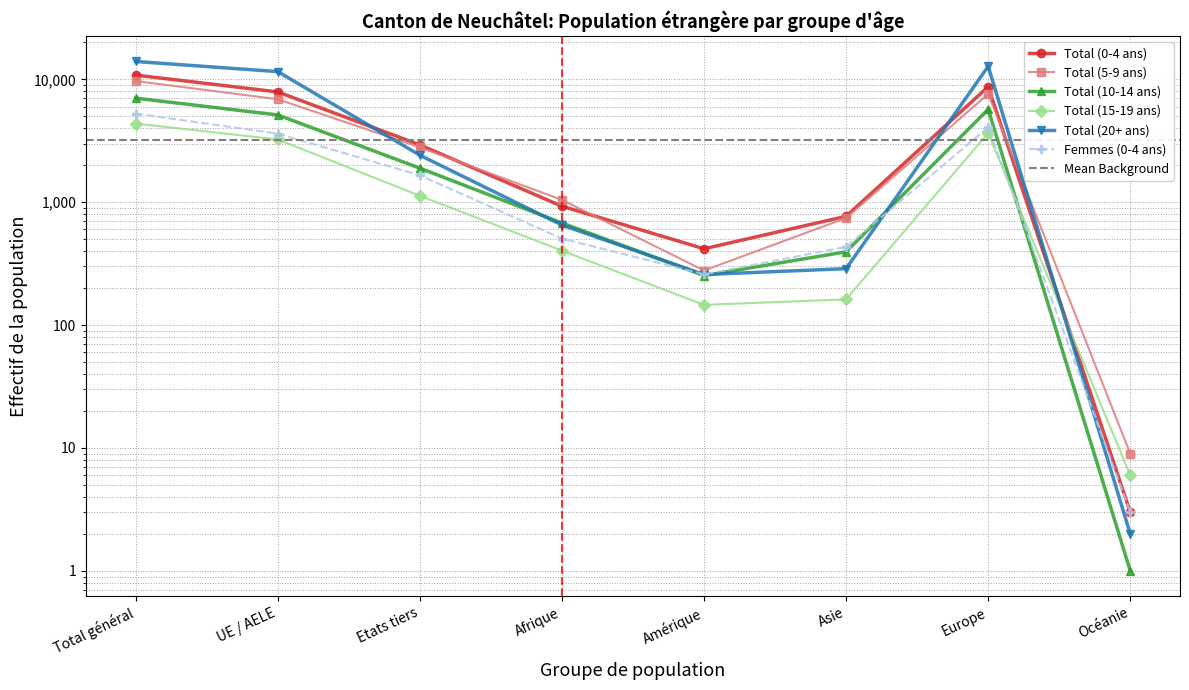

At which category is the sum across all series the highest?

Total général